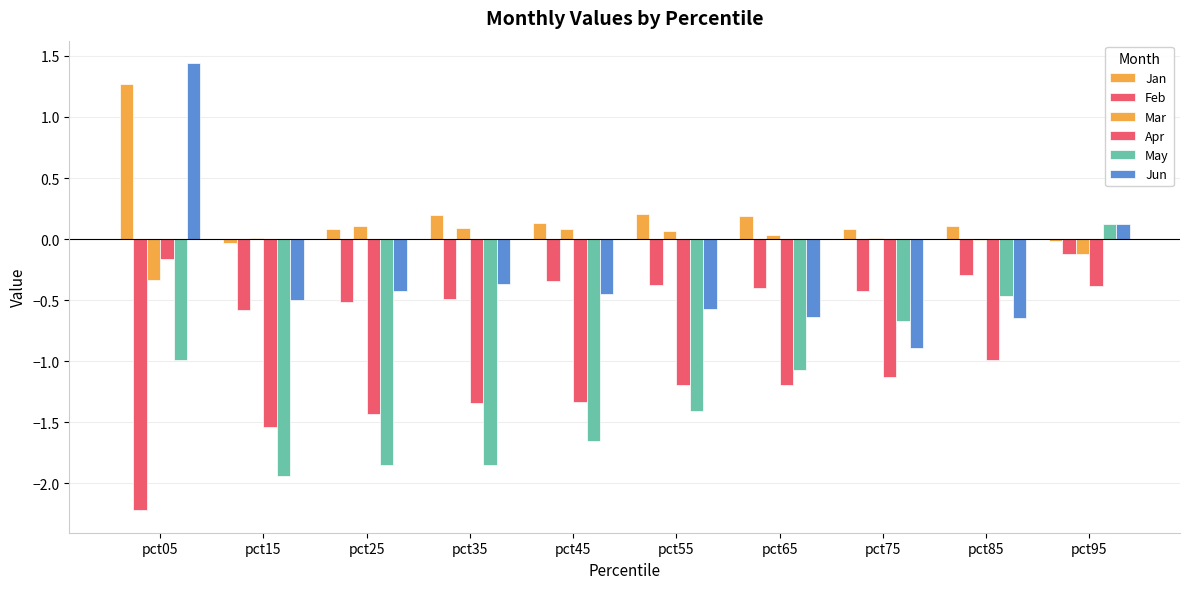

Count the number of categories in the chart.

10